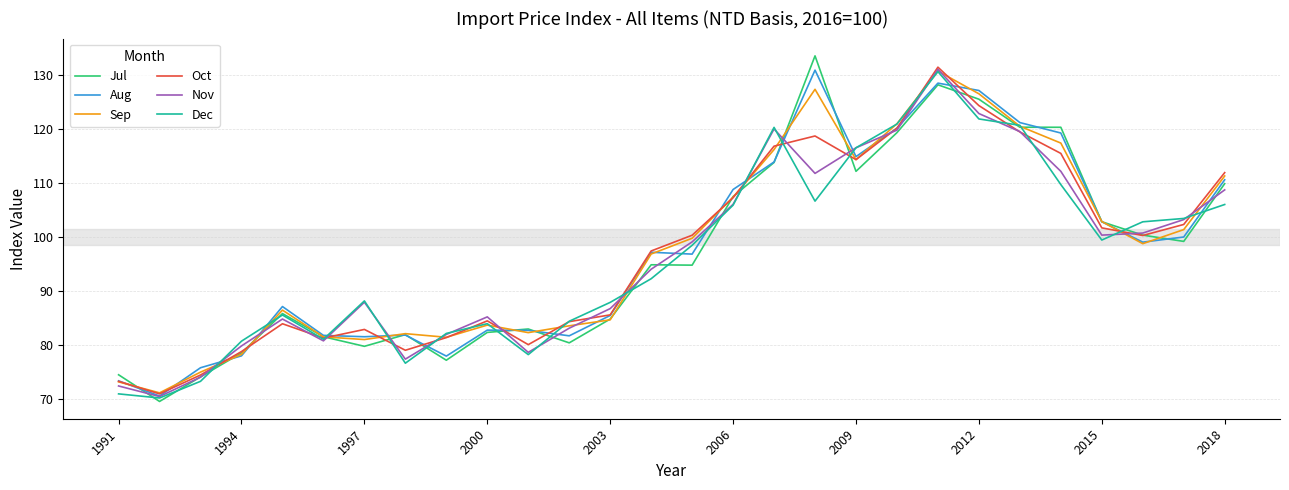

What are all the series names shown in the legend?

Jul, Aug, Sep, Oct, Nov, Dec